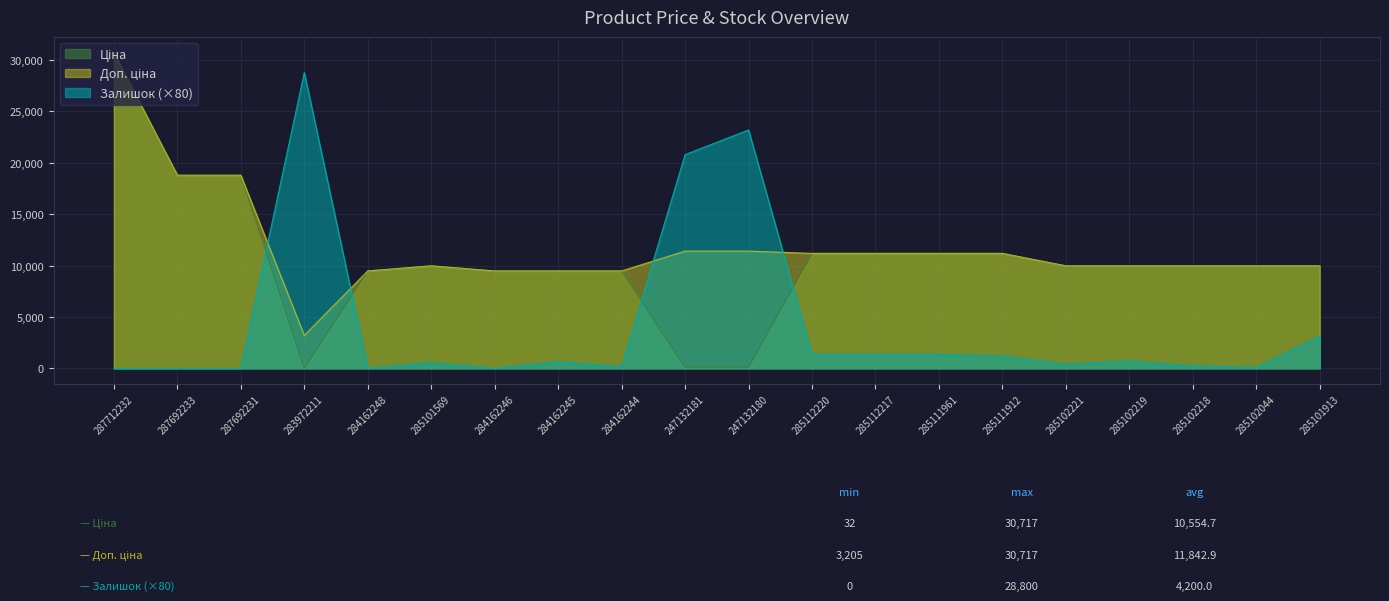

What is the sum of the Доп. ціна values at 285111912 and 284162248?

20668.2